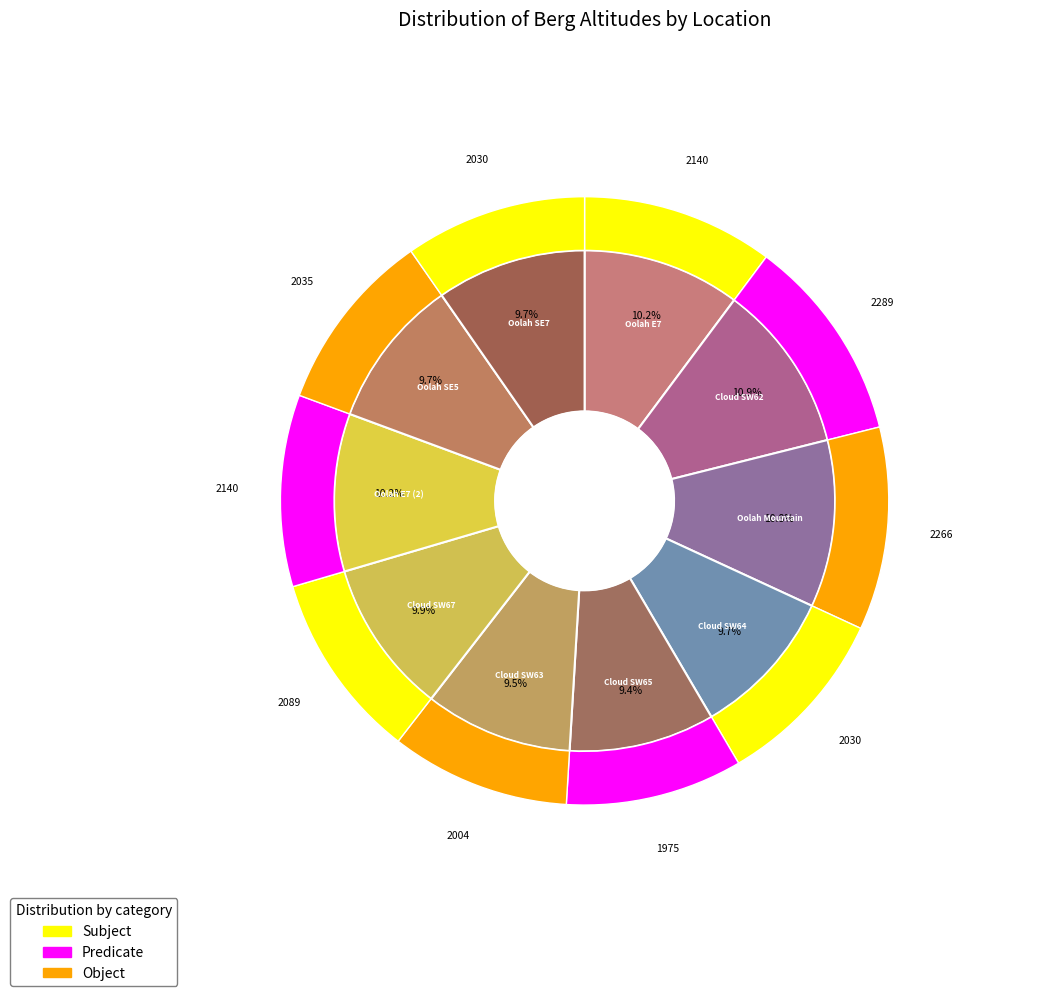

Does Oolah E7 (2) represent more than half of the total?

No